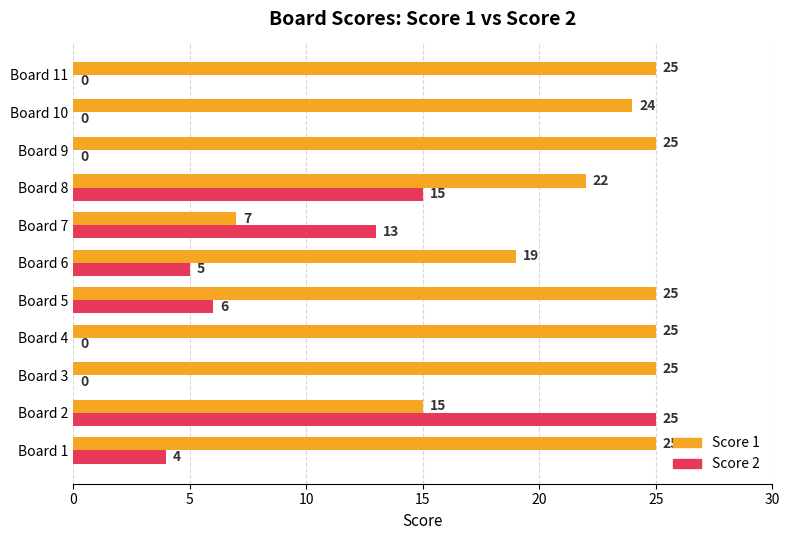

True or false: Score 2 has a value of 0 at Board 9.

True